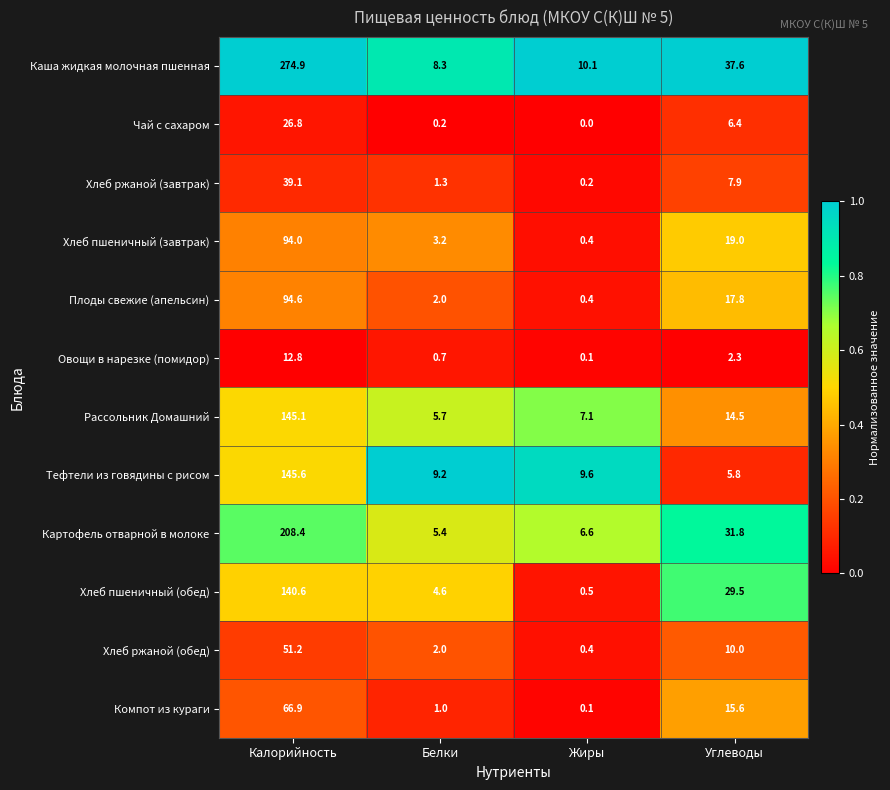

Between Калорийность and Белки, which series saw the biggest shift?

Каша жидкая молочная пшенная